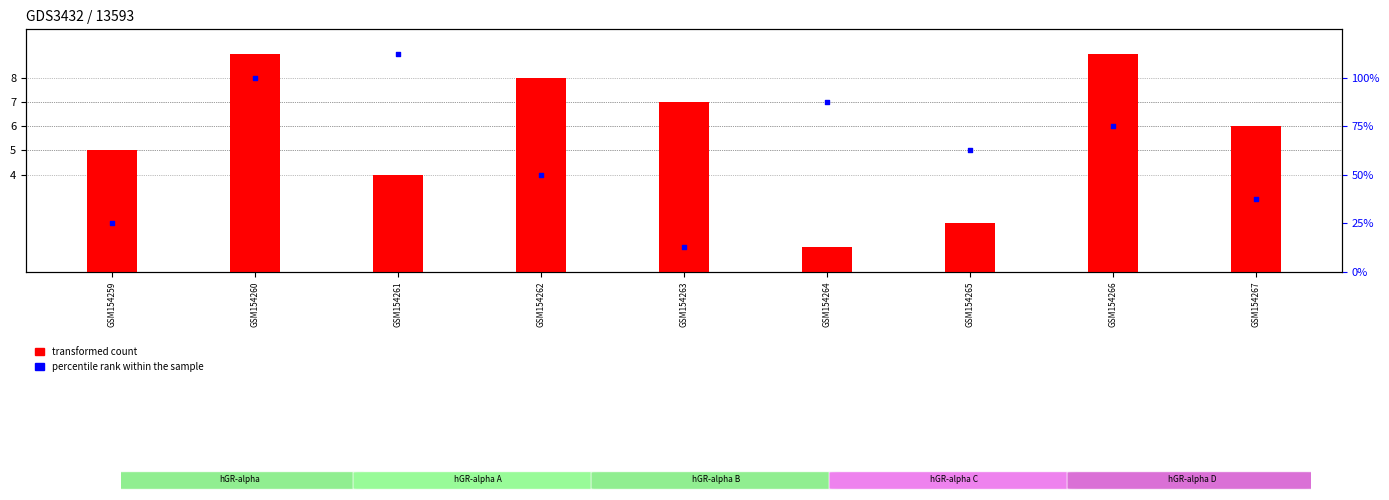

At how many categories does at least one series exceed 70?

4